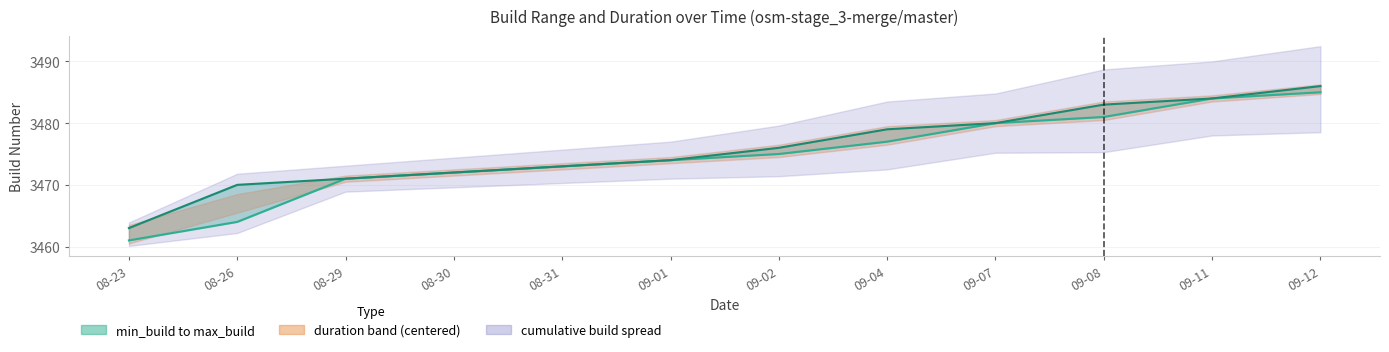

Reading left to right, what are all the values shown in this chart?

min_build: 08-23=3461	08-26=3464	08-29=3471	08-30=3472	08-31=3473	09-01=3474	09-02=3475	09-04=3477	09-07=3480	09-08=3481	09-11=3484	09-12=3485
max_build: 08-23=3463	08-26=3470	08-29=3471	08-30=3472	08-31=3473	09-01=3474	09-02=3476	09-04=3479	09-07=3480	09-08=3483	09-11=3484	09-12=3486